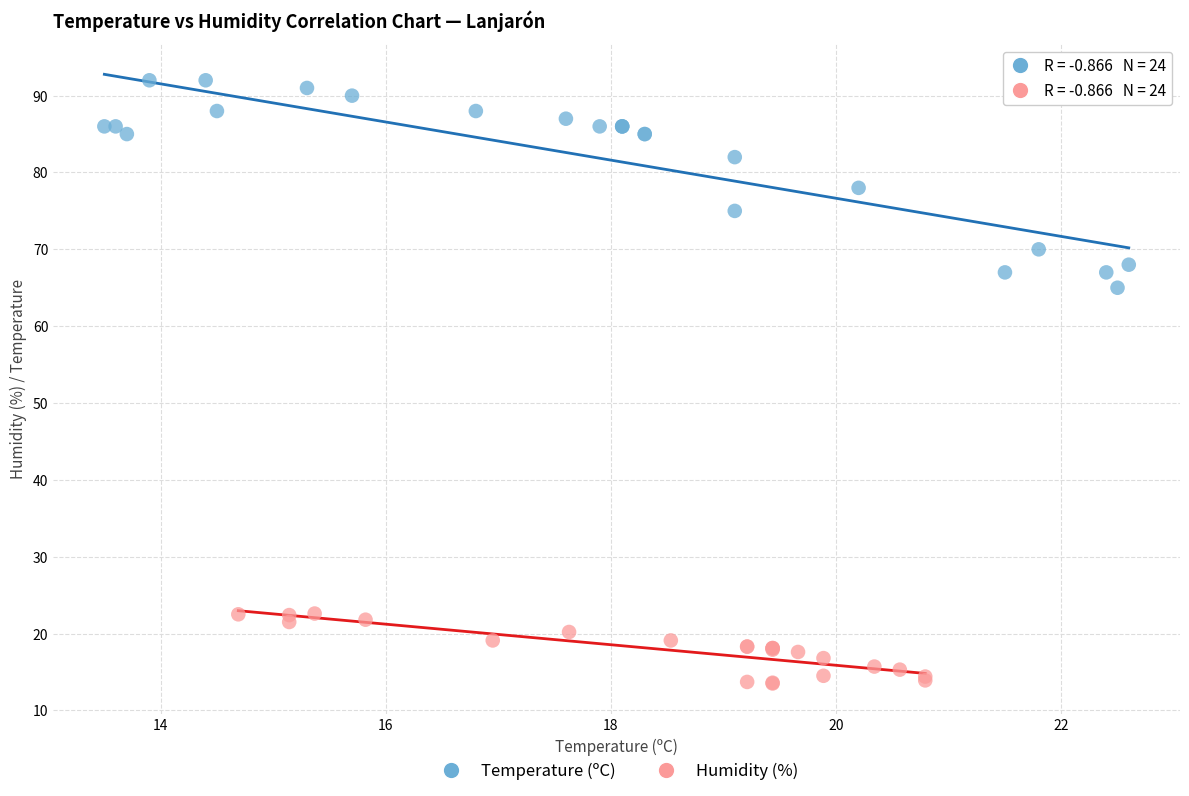

Which series reaches the maximum Y coordinate?

Temperature (ºC)